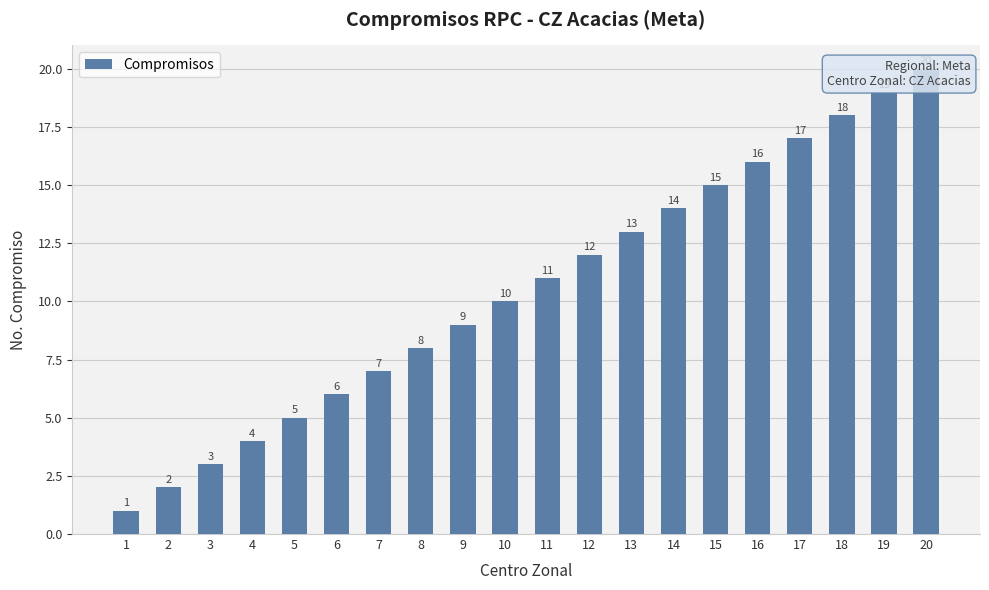

Which label corresponds to the largest value in the chart?

20